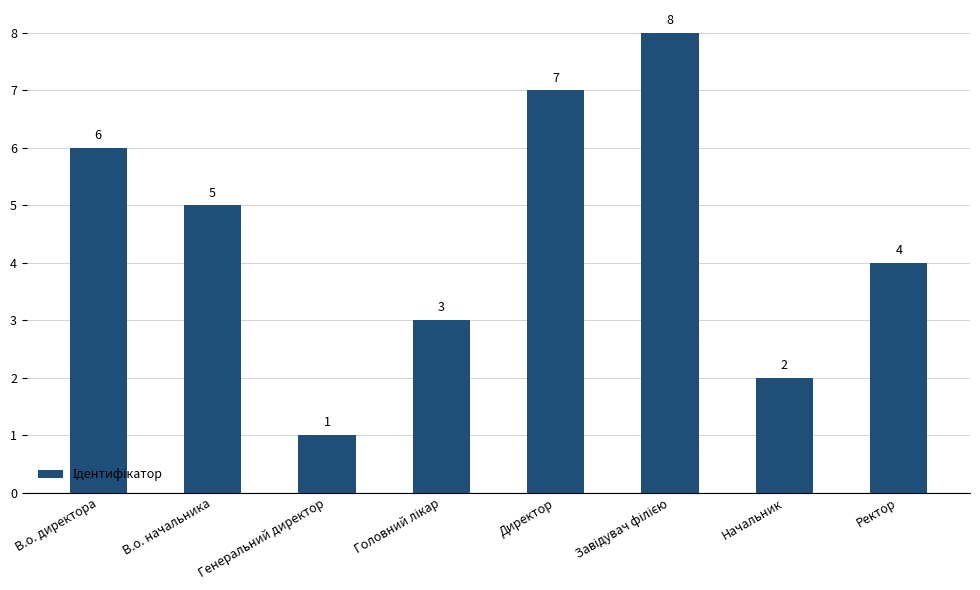

What is the sum of all values?

36